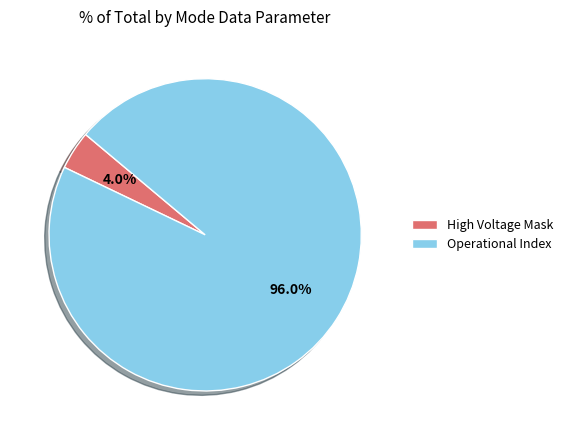

Which category has the biggest portion of the pie?

Operational Index